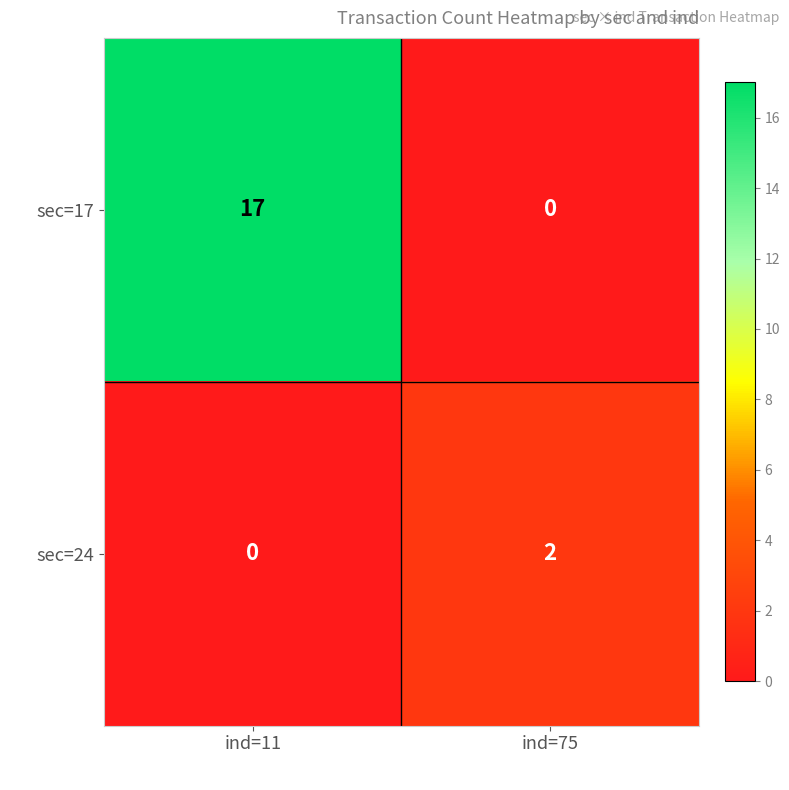

List the series in order of their peak value, lowest first.

sec=24, sec=17